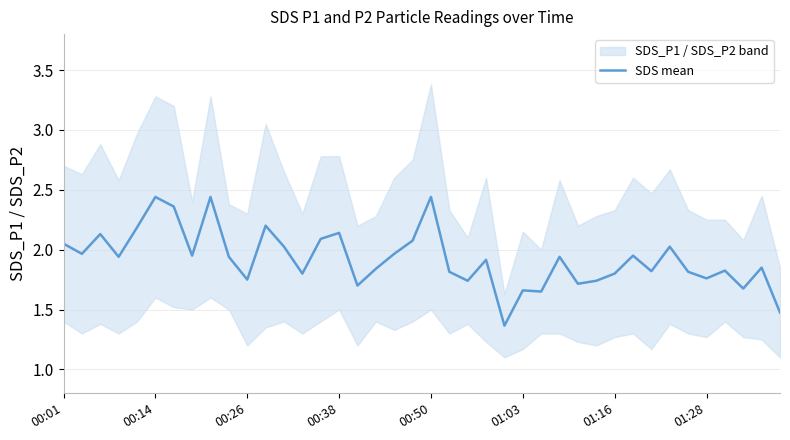

What is the sum of all values?

77.0